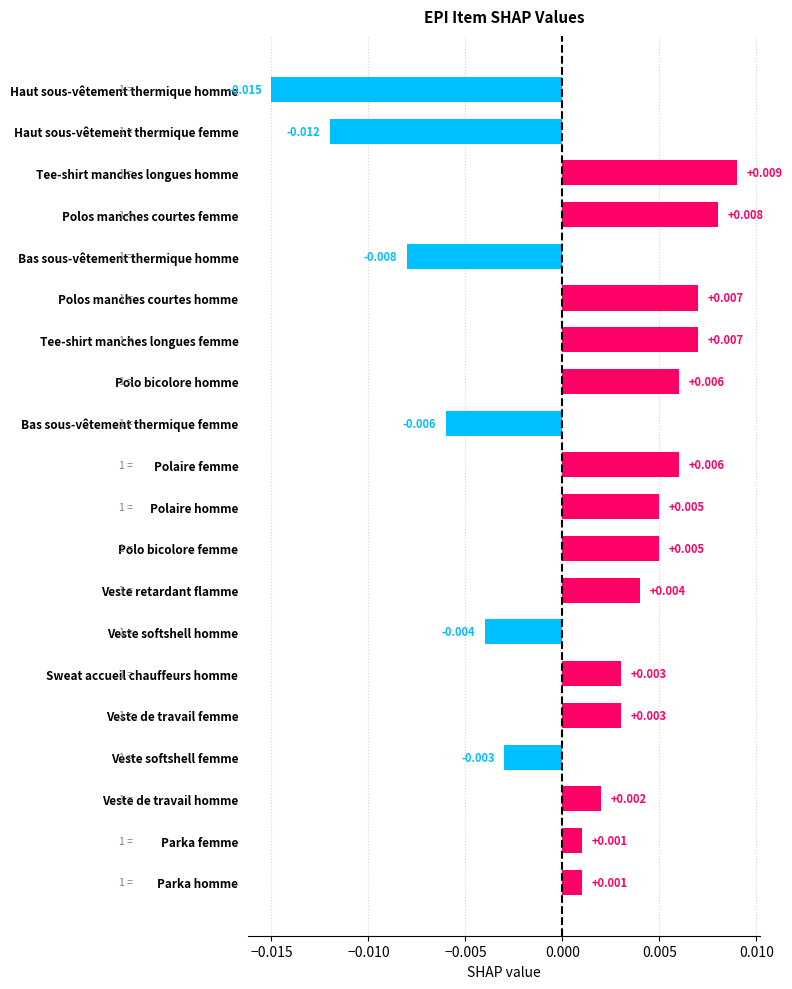

How many values are below zero?

6